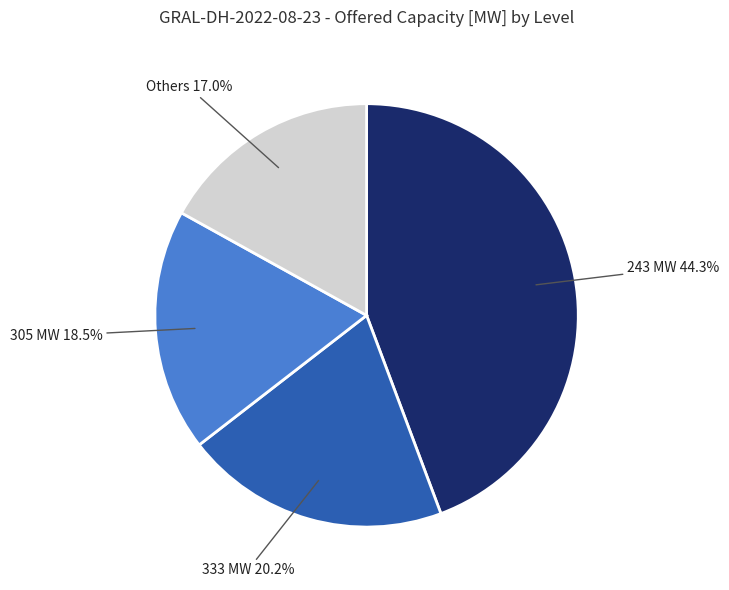

Does any single category account for the majority?

No